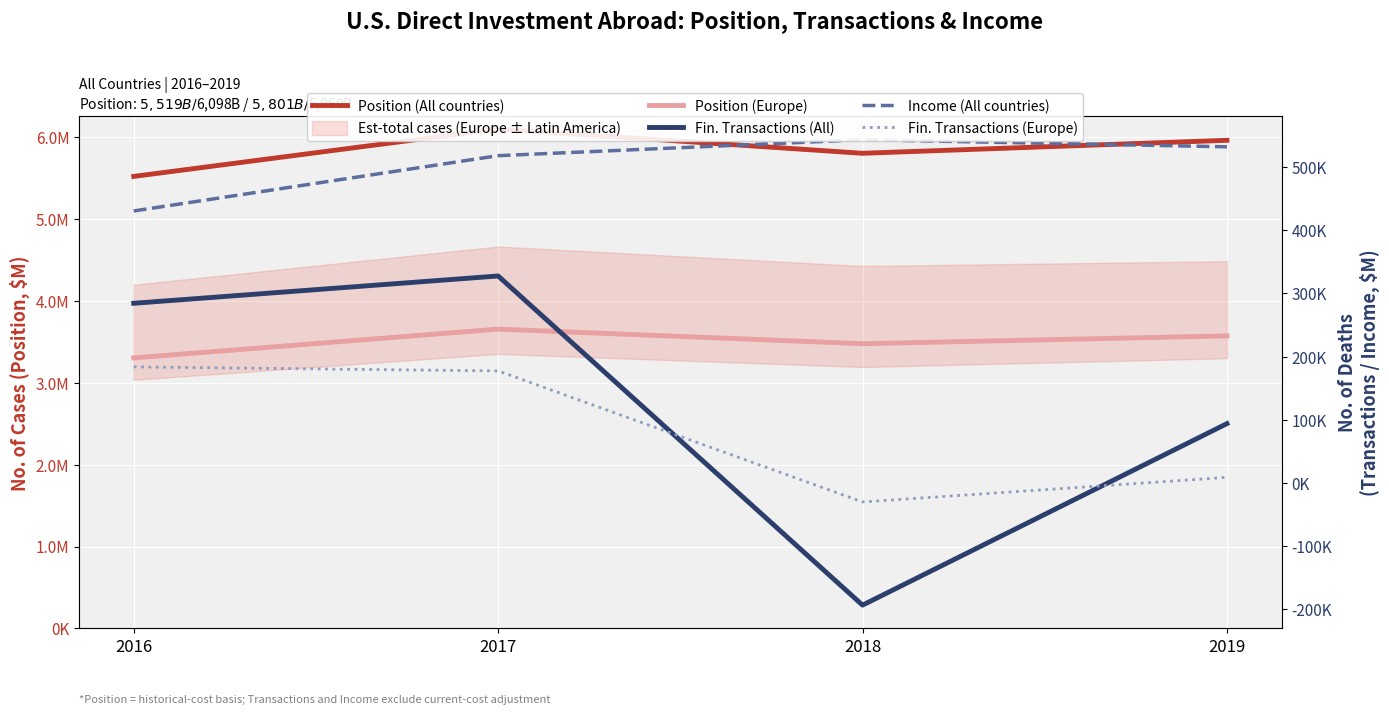

Reading left to right, list all the values displayed in this chart.

Position (All countries): 5518644	6097690	5801025	5959592
Position (Europe): 3302727	3654095	3475989	3571710
Fin. Transactions (All): 284469	327781	-194412	93552
Income (All countries): 430948	518653	543960	532724
Fin. Transactions (Europe): 183587	177180	-30692	8267